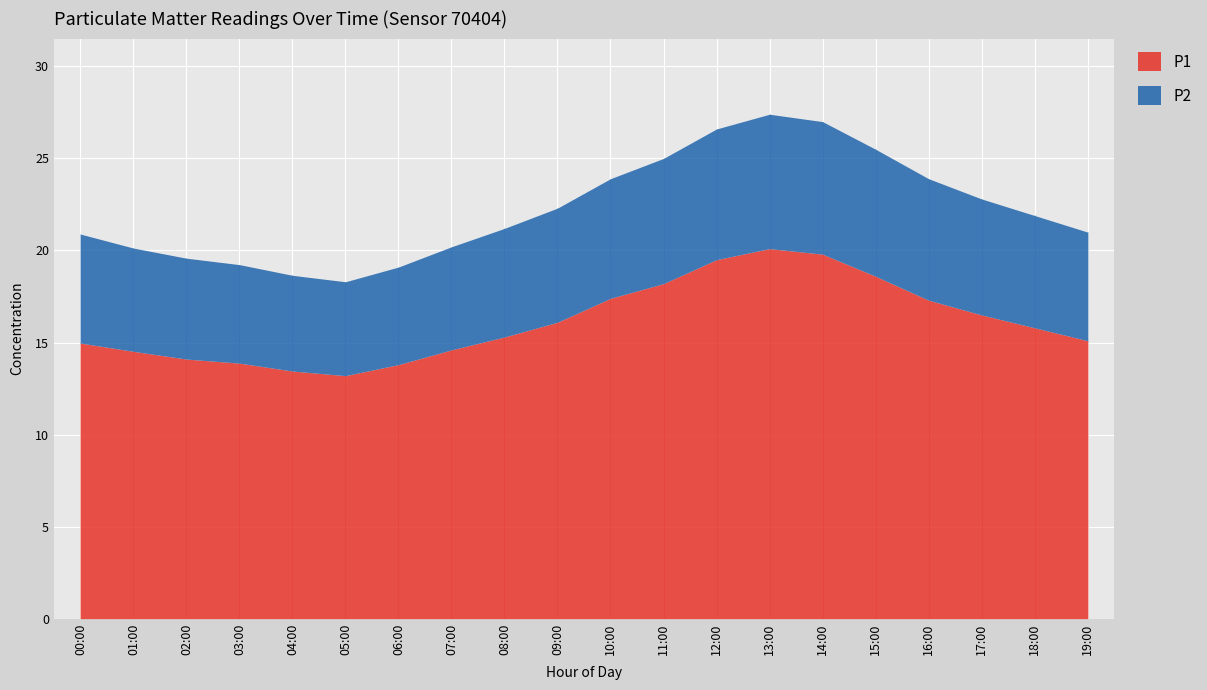

List the series in order of their peak value, lowest first.

P2, P1